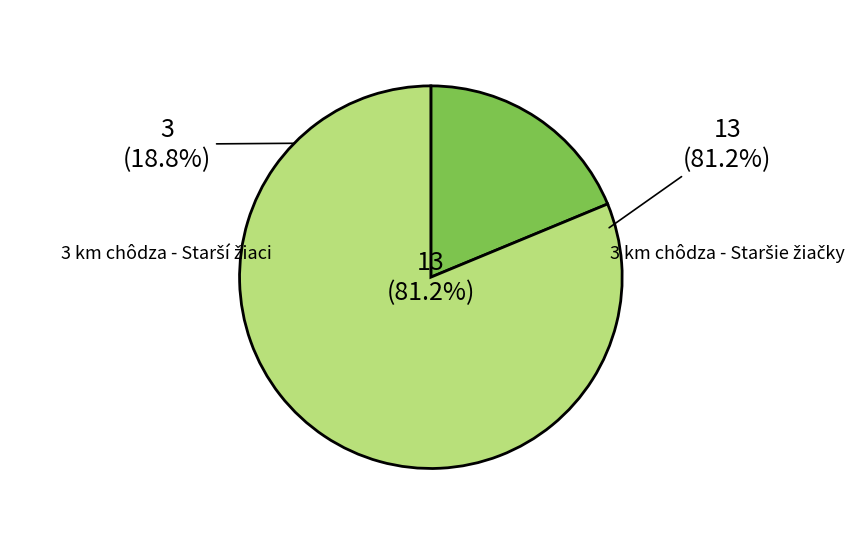

Does 3 km chôdza - Staršie žiačky represent more than half of the total?

Yes